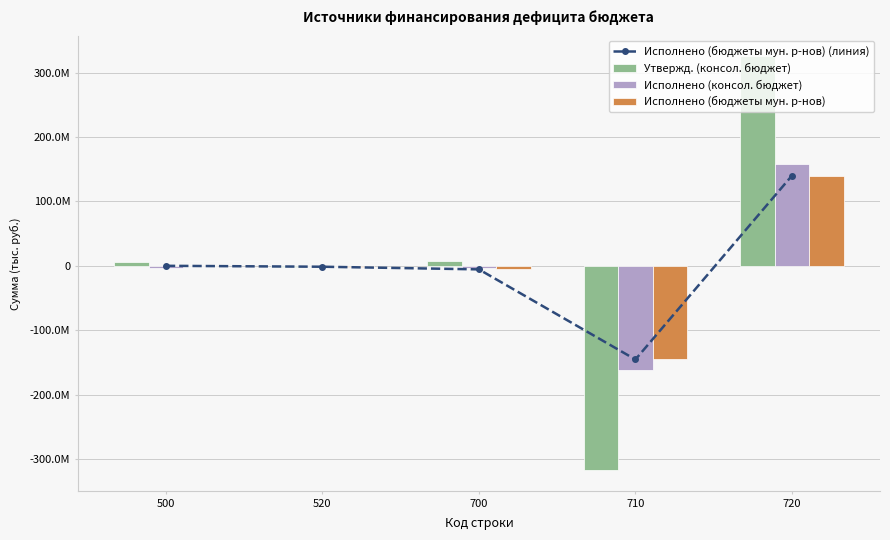

At which label does Исполнено (консол. бюджет) first exceed -3238505?

520